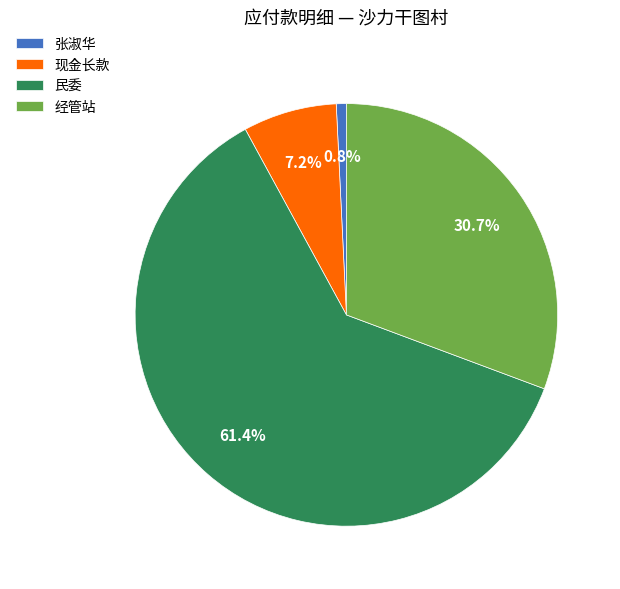

To the nearest percent, what is the average slice percentage?

25%